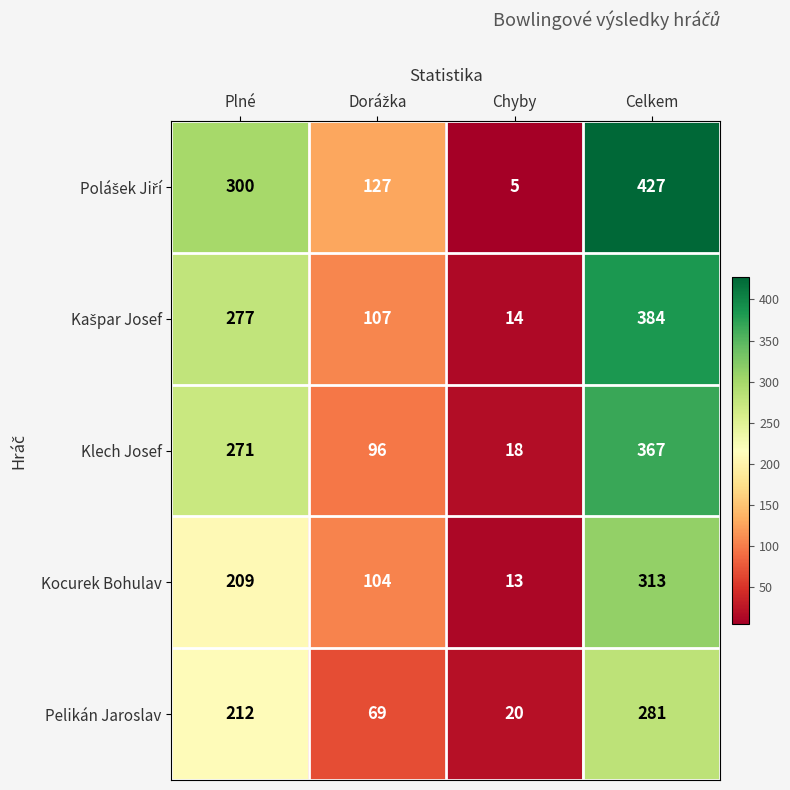

Which category has the lowest value in the Klech Josef series?

Chyby